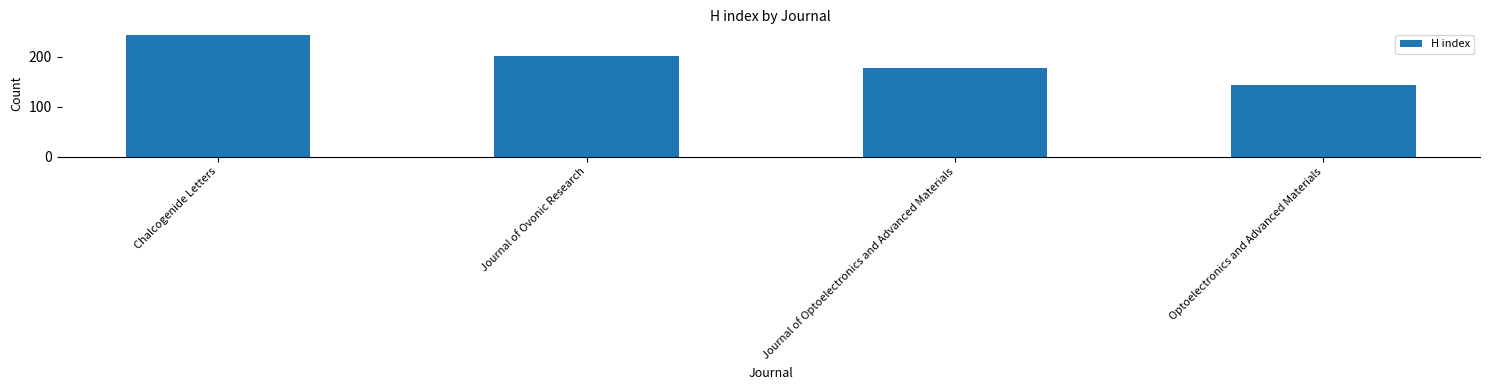

How many data points does each series have?

4